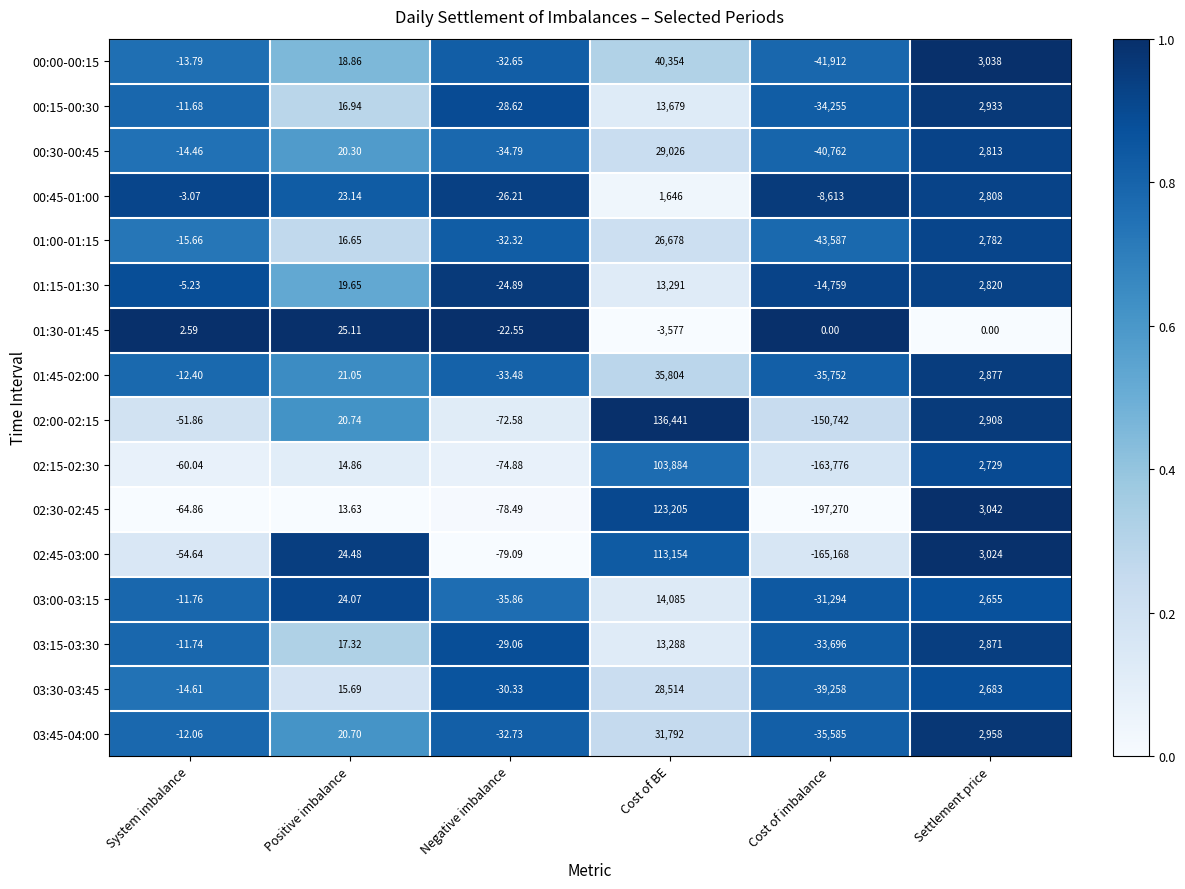

List the labels in order of 03:30-03:45 value, smallest first.

Cost of imbalance, Negative imbalance, System imbalance, Positive imbalance, Settlement price, Cost of BE